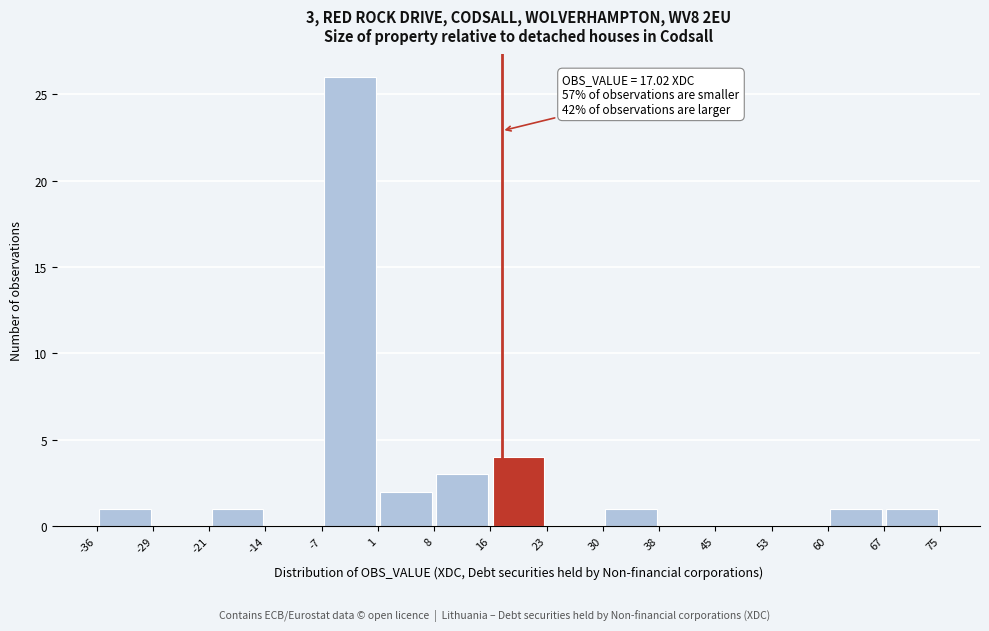

Over which range of the x-axis is the bar tallest?

-7 to 1